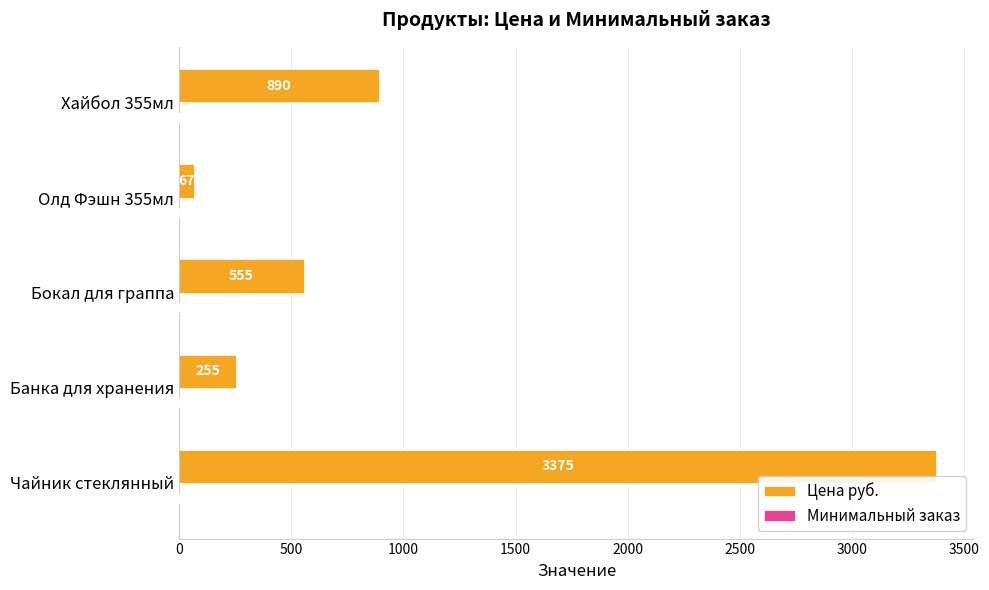

What is the approximate value of Цена руб. at Олд Фэшн 355мл?

67